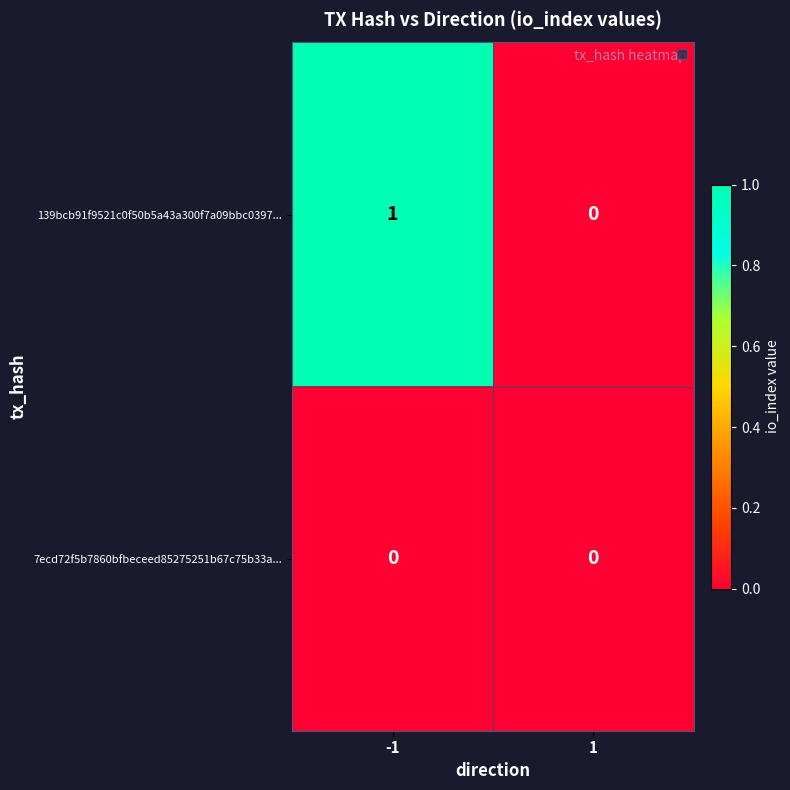

Is the value of 139bcb91f9521c0f50b5a43a300f7a09bbc0397... at -1 greater than the value of 7ecd72f5b7860bfbeceed85275251b67c75b33a... at -1?

Yes